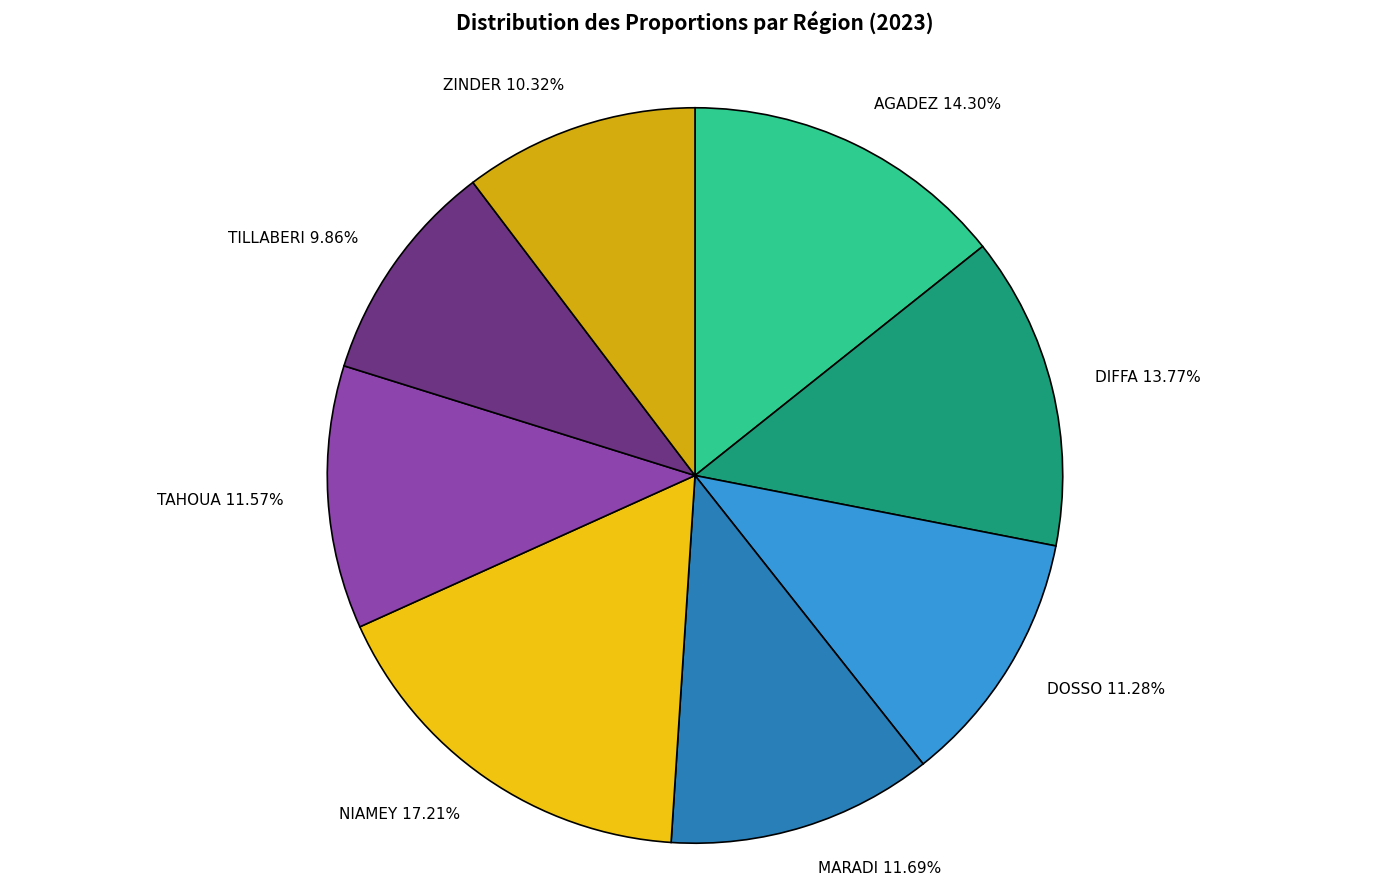

What is the total percentage of DOSSO and NIAMEY?

28.5%